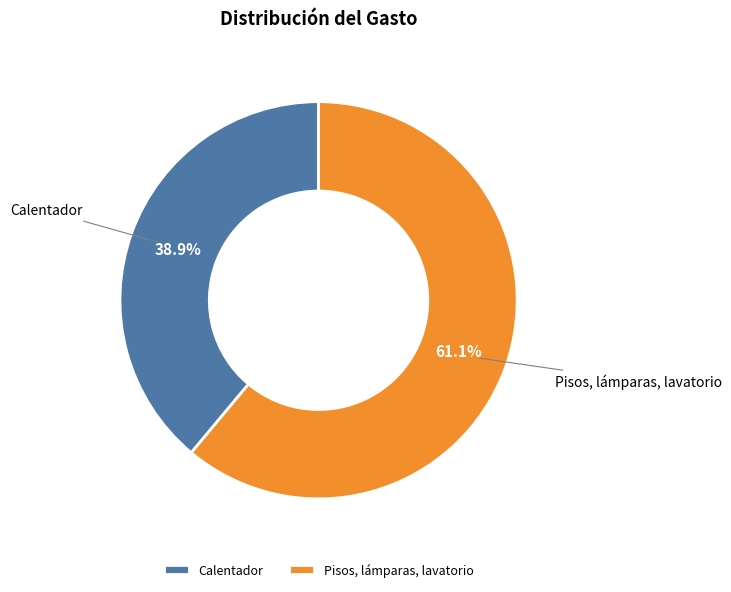

What percentage is the Calentador slice, to the nearest percent?

39%